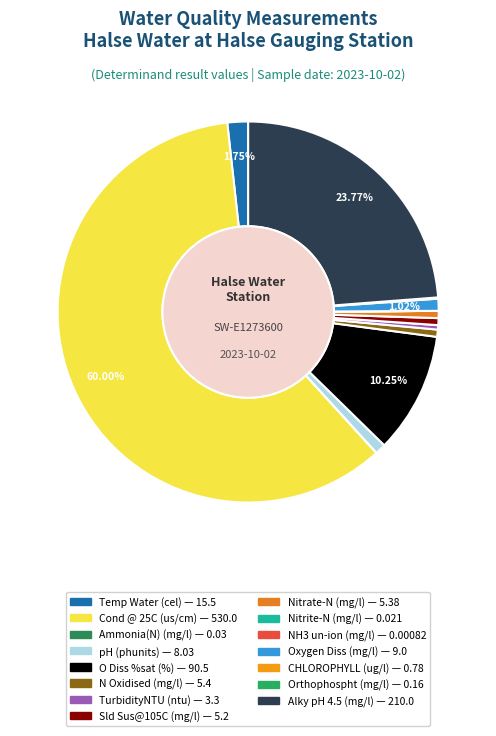

How much of the chart is everything except Cond @ 25C (us/cm)?

40.0%